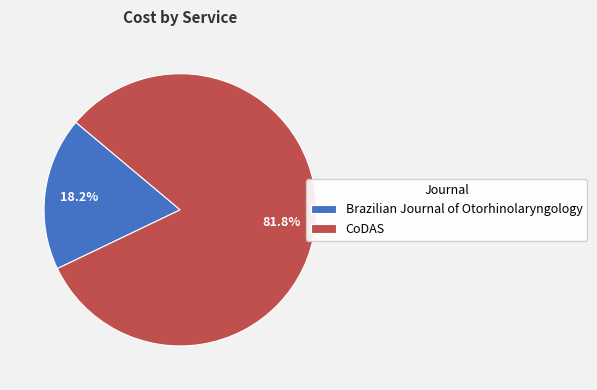

Is there any slice that represents more than half of the pie?

Yes